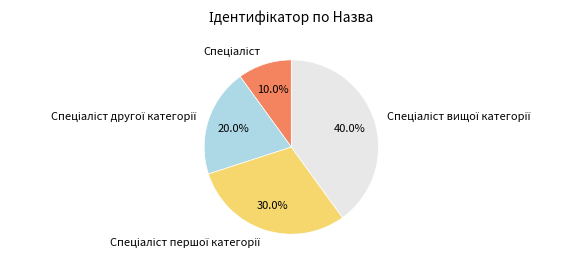

Does any single category account for the majority?

No